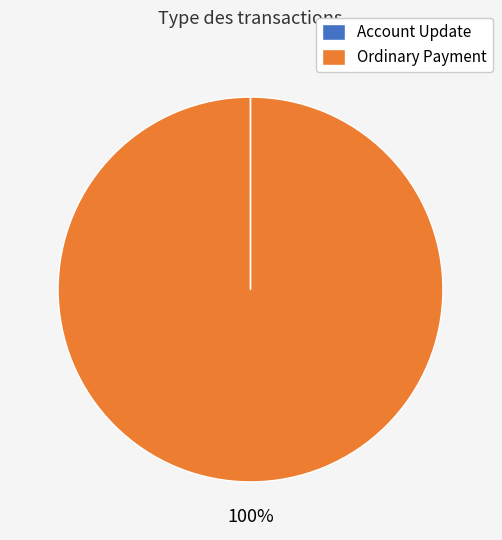

To the nearest percent, what percentage of the pie is Ordinary Payment?

100%